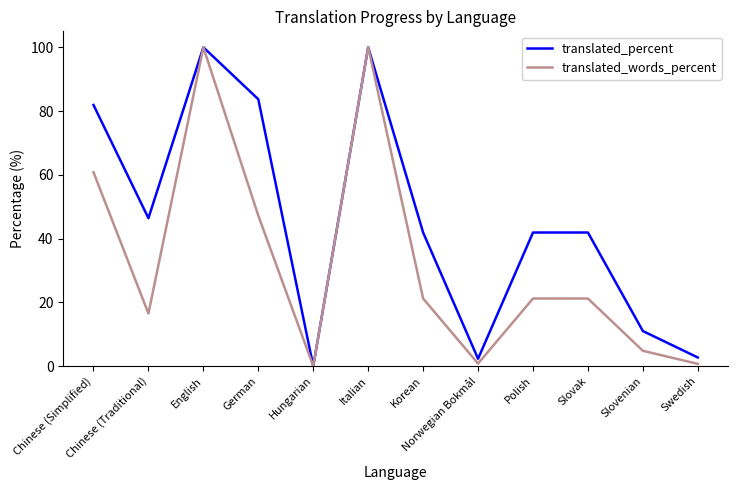

Which series has the largest total across all categories?

translated_percent